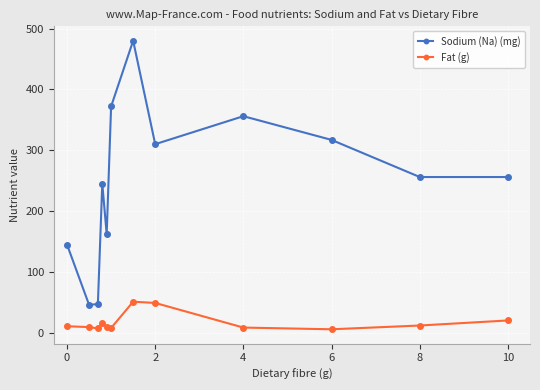

True or false: Sodium (Na) (mg) has more than 1 points higher than both neighbors.

True